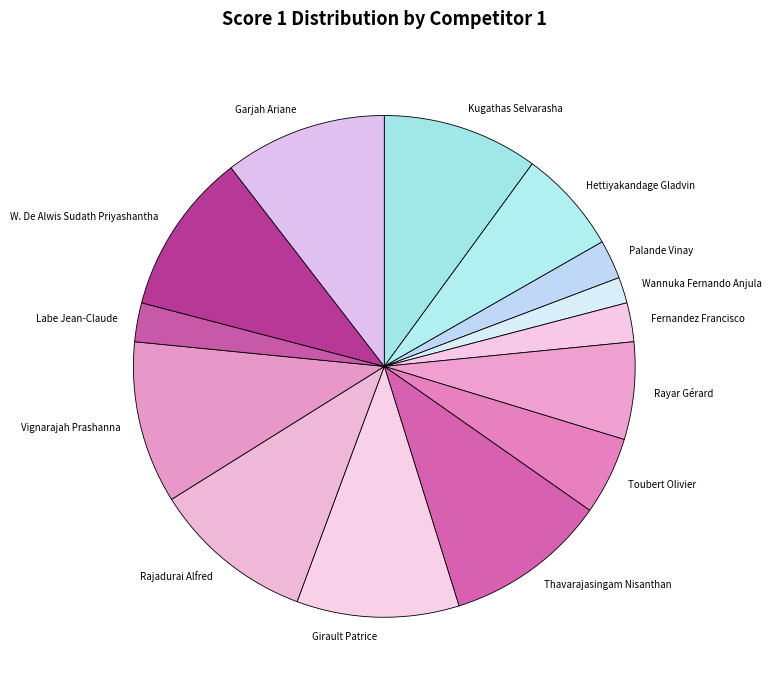

How many slices are in this pie chart?

14